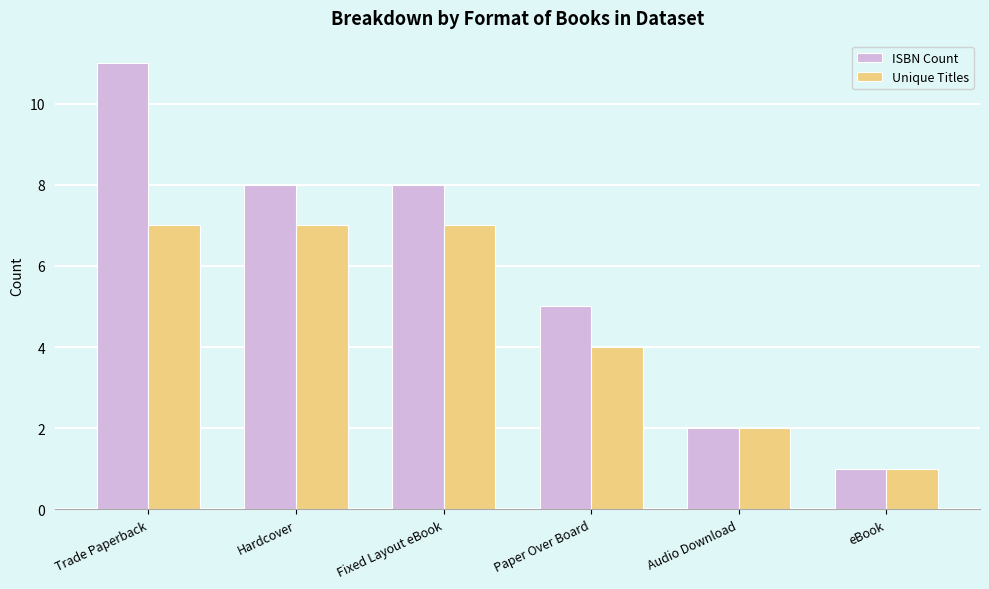

Is the value of Unique Titles at Audio Download greater than the value of ISBN Count at Fixed Layout eBook?

No